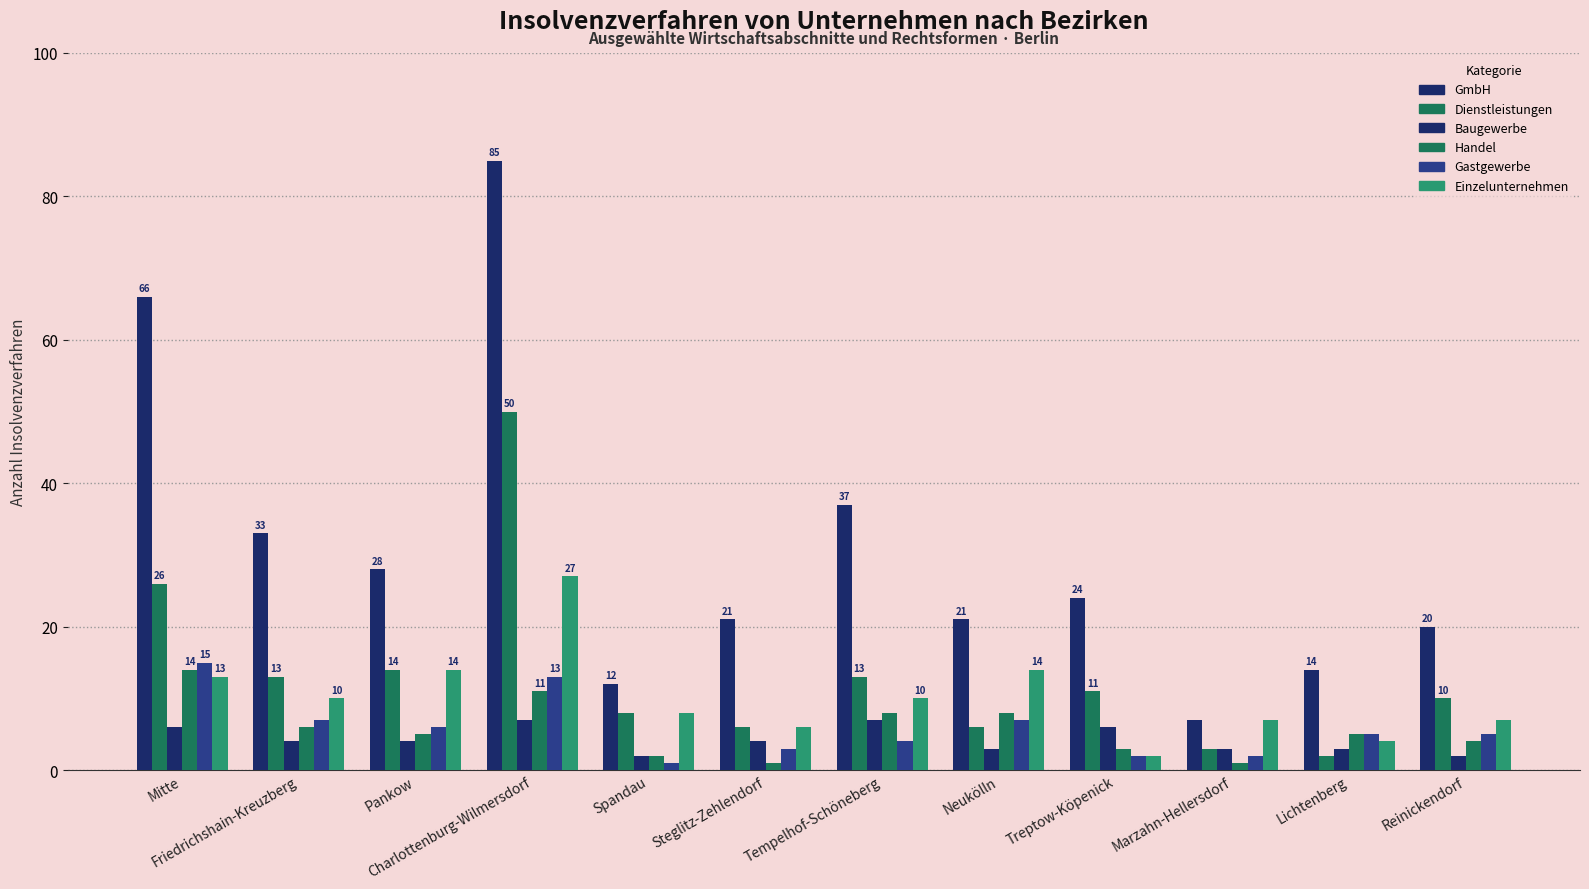

At how many categories does at least one series exceed 64?

2